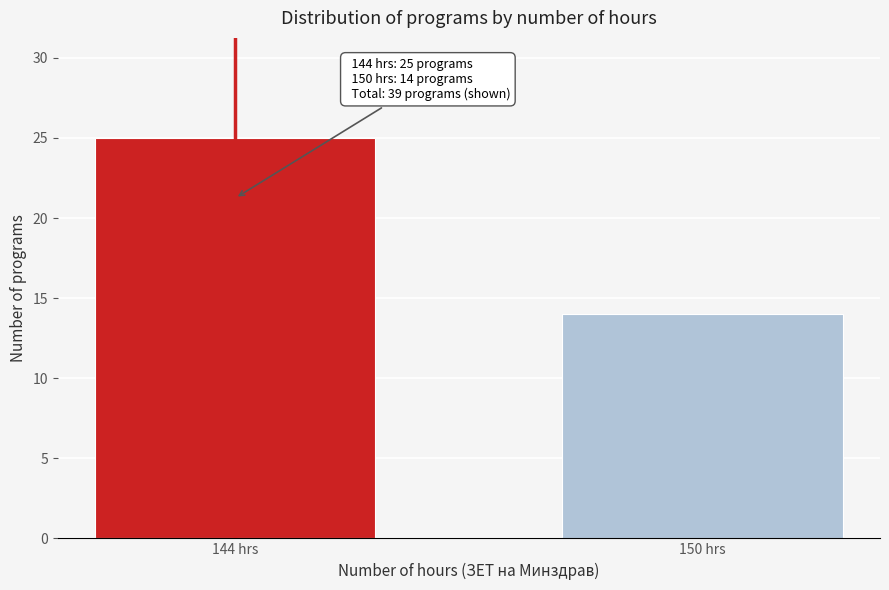

Reading right to left, transcribe all the data shown in this chart.

14	25